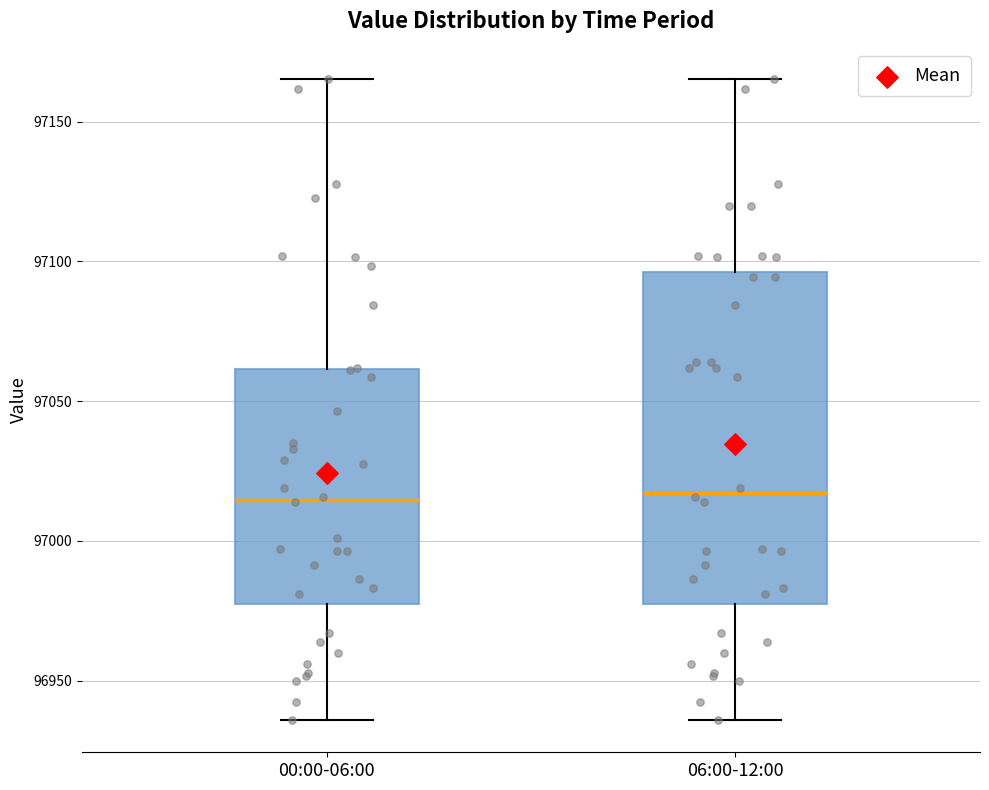

Reading left to right, read every box against the y-axis: the position of its median line, the range the box covers, and the ends of its whiskers. The values are not printed on the chart, so give them approximately, as read against the axis.

00:00-06:00: median 97015, box 96975 to 97060, whiskers 96935 to 97165
06:00-12:00: median 97015, box 96975 to 97095, whiskers 96935 to 97165